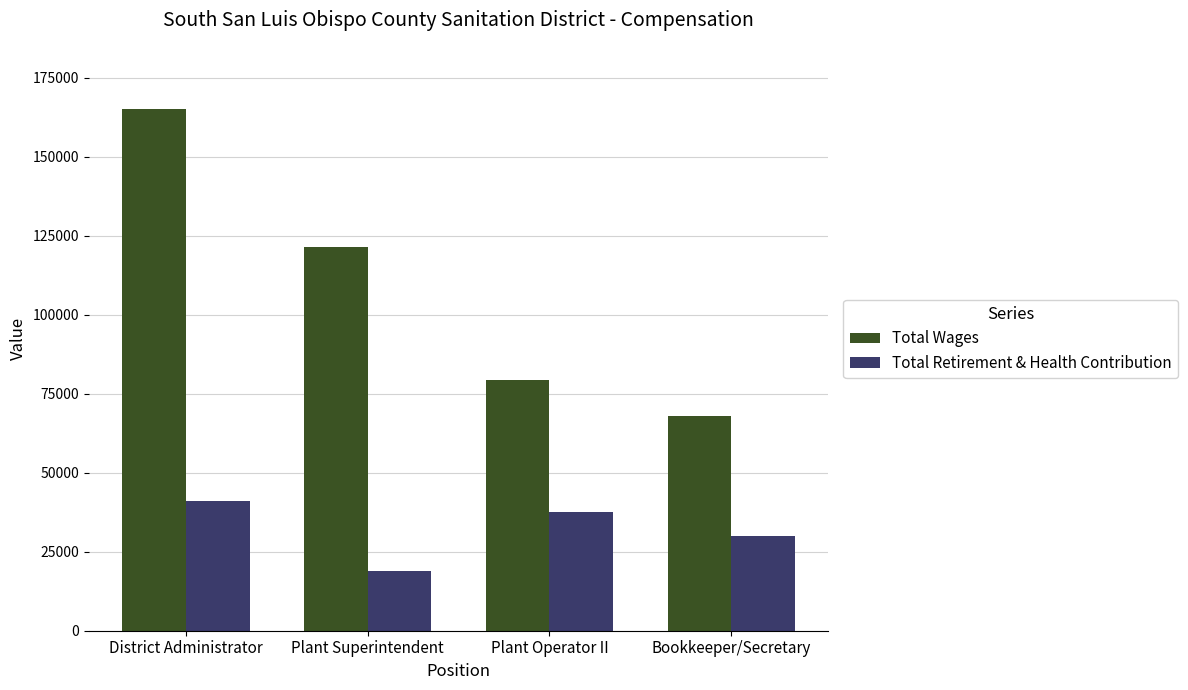

Count the Total Wages values in the range 79340 to 165019.

3